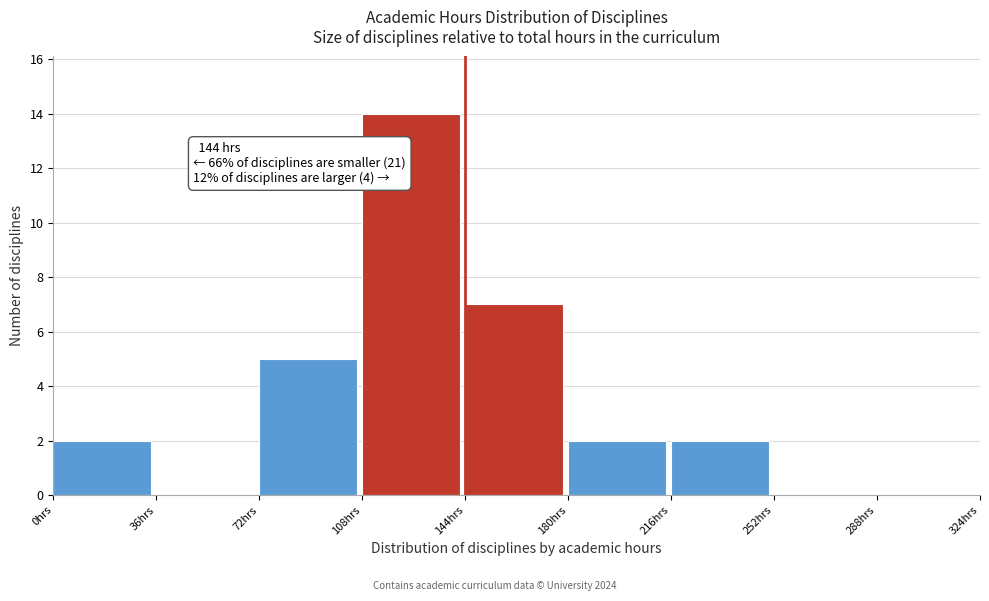

Which range on the x-axis has the tallest bar?

108 to 144